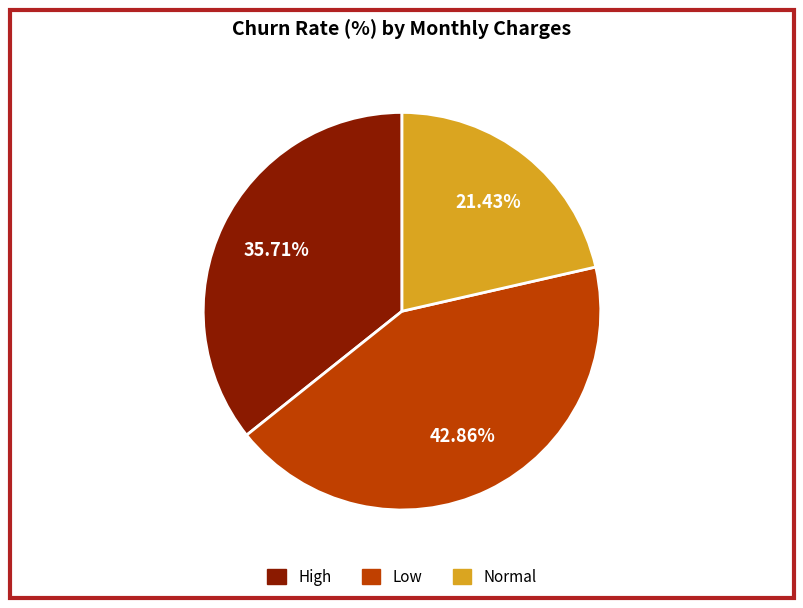

Which slice is the largest?

Low